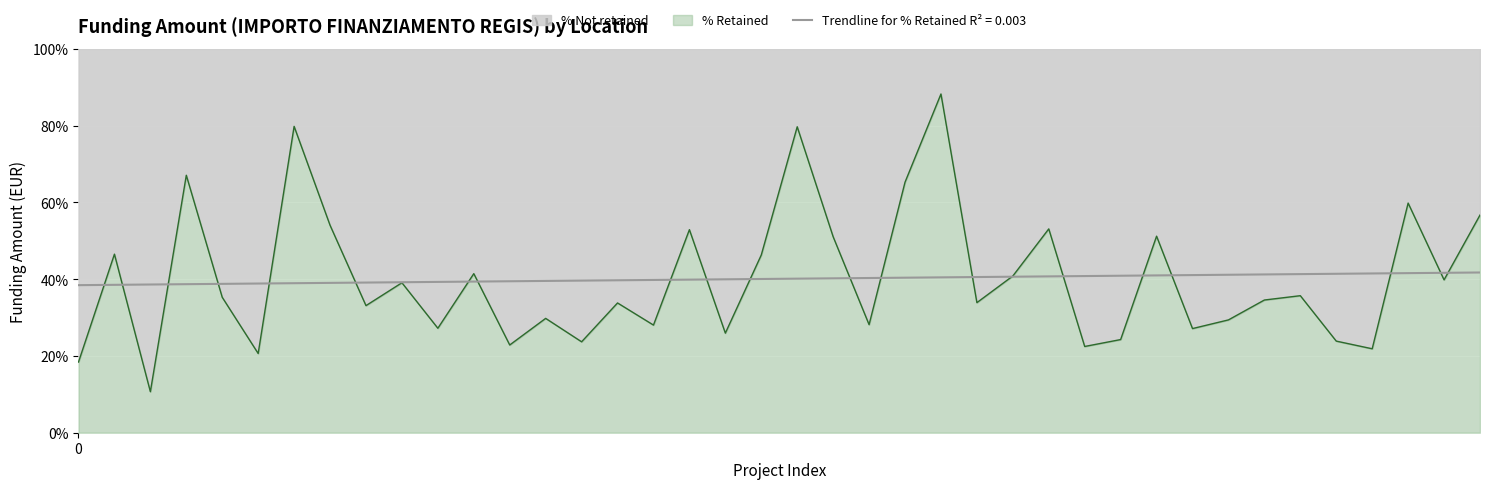

Is it true that the value at 27 is 0.5?

True